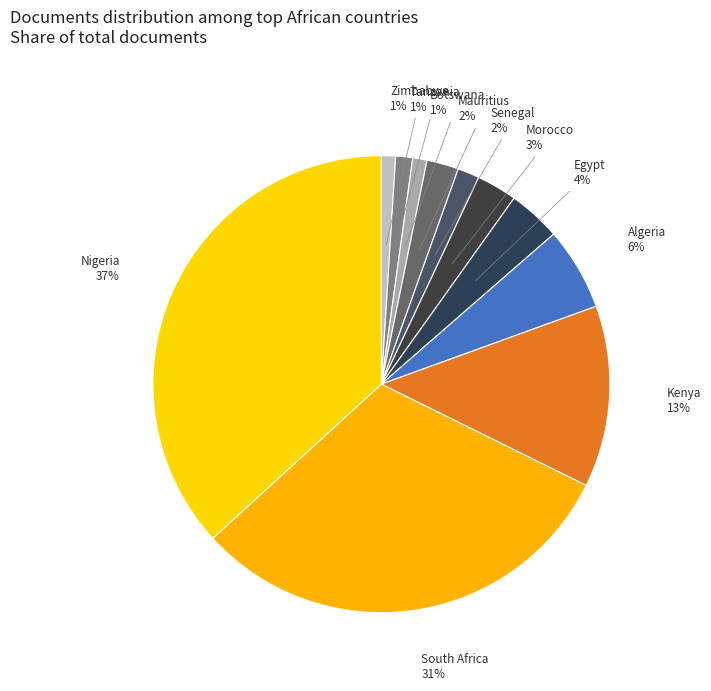

Which has a higher value, Kenya or Egypt?

Kenya